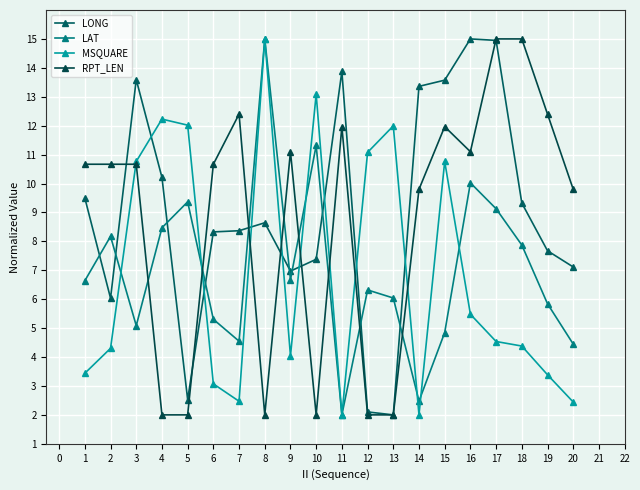

What is the value of the LONG point at the 11th from the left?

13.9